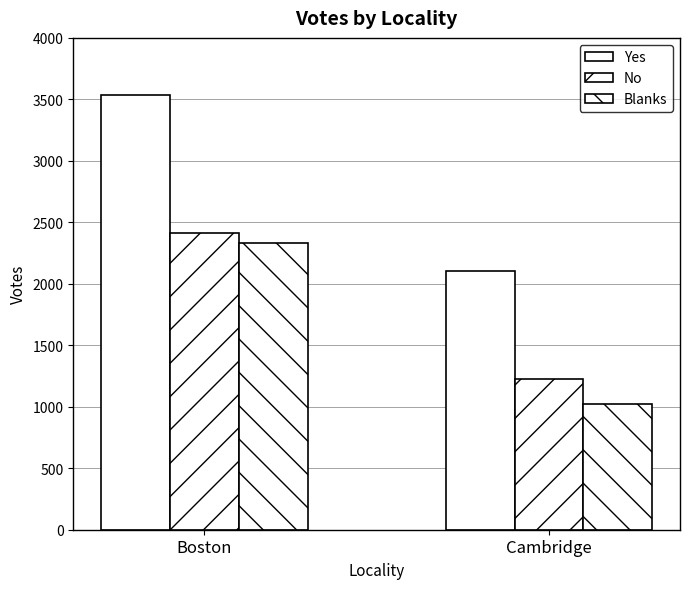

Does the chart contain any negative values?

No